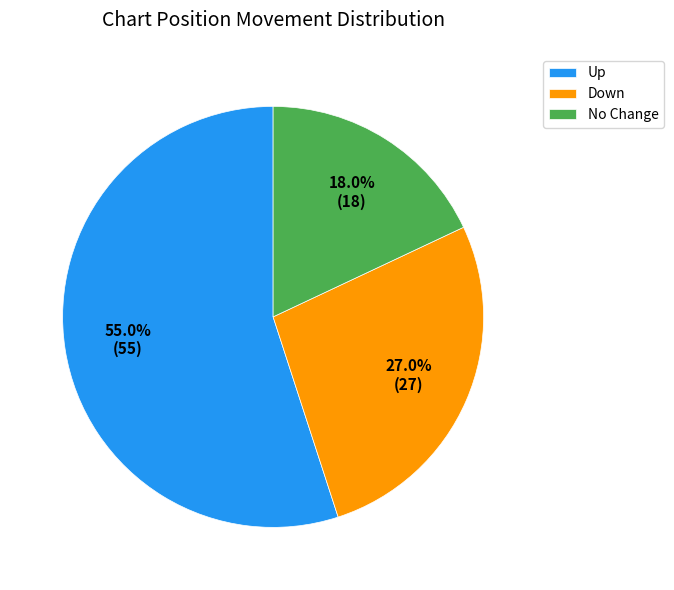

What is the ratio of the value at Down to the value at No Change?

1.5